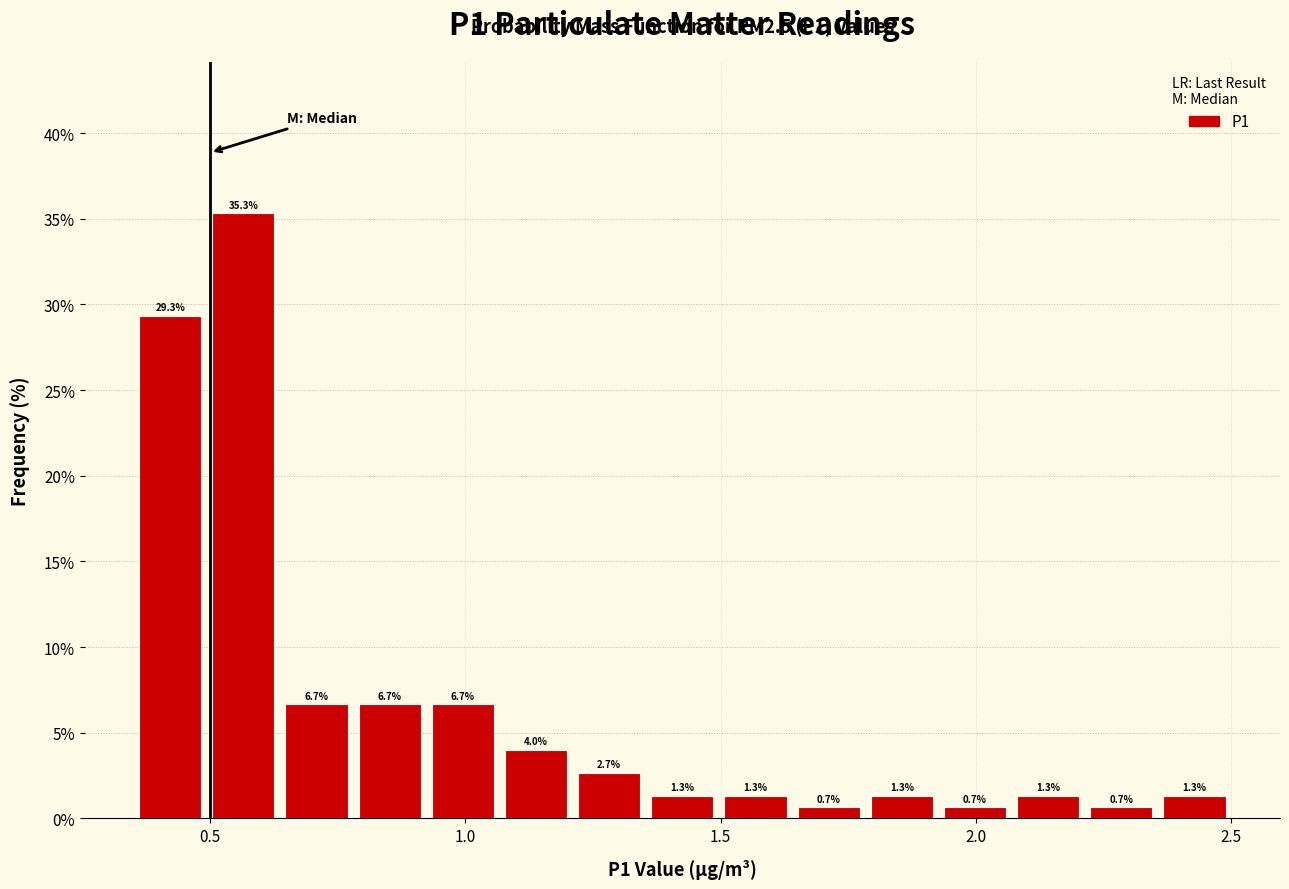

Around what value on the x-axis is the tallest bar? Give the approximate position of its centre, as read against the axis.

0.55